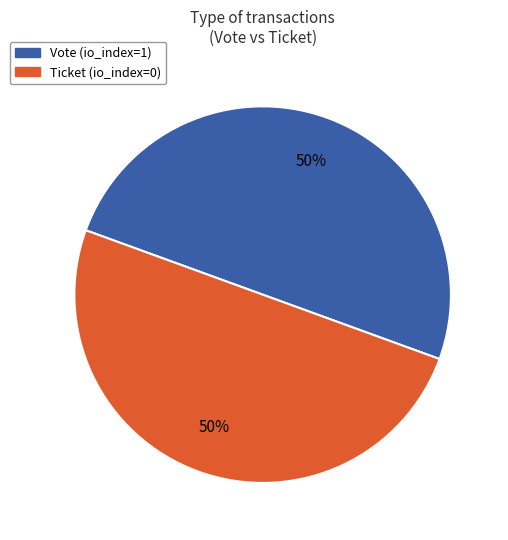

How many slices are in this pie chart?

2